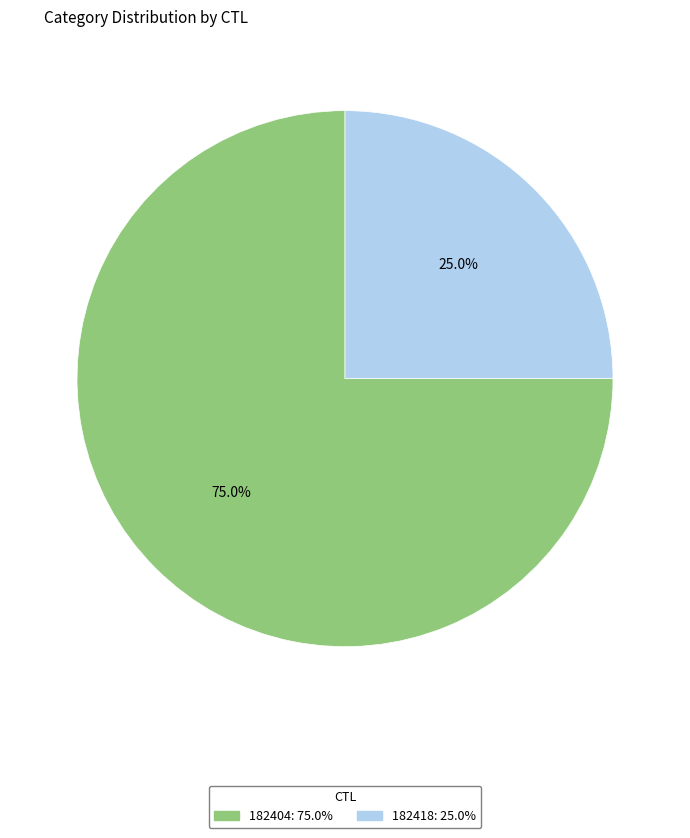

The 182418 slice represents 25% of the pie. True or false?

True